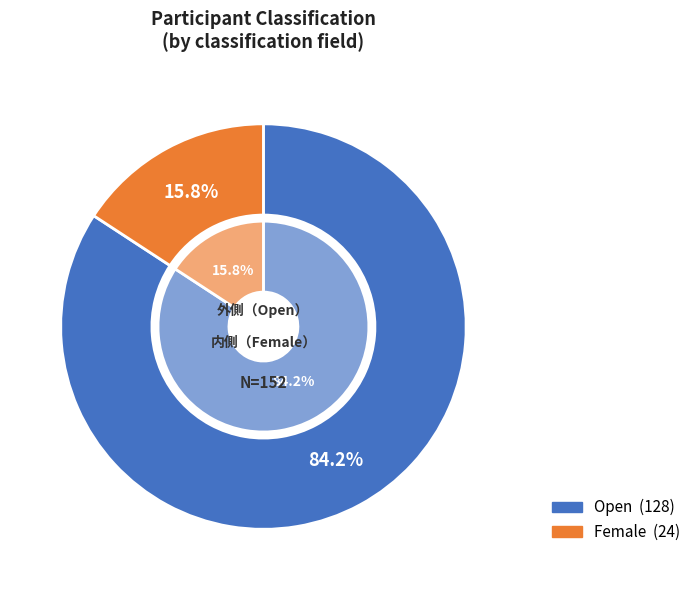

Which category has the biggest portion of the pie?

Open